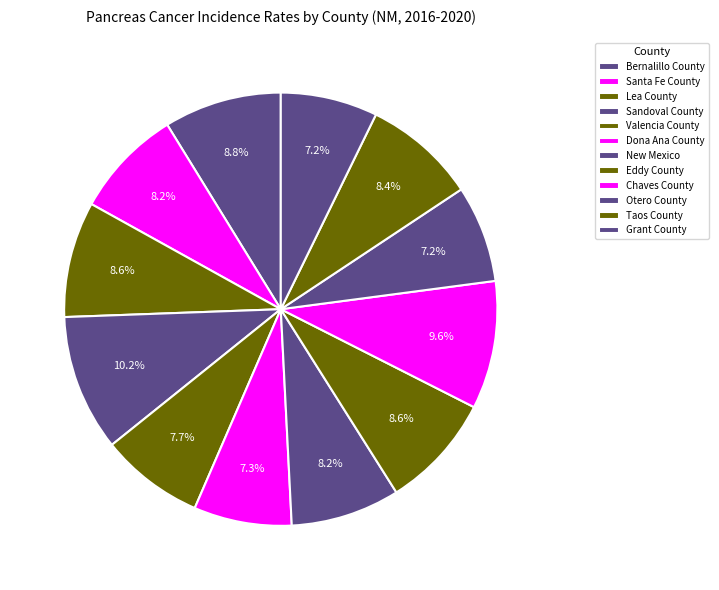

What percentage is NOT represented by Grant County?

92.8%